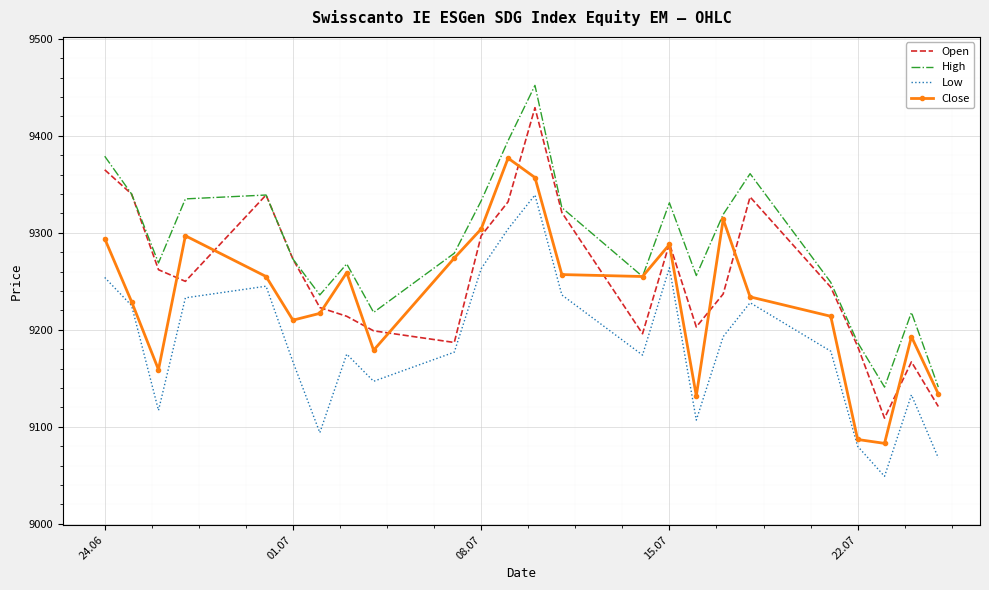

List the series in order of their overall mean, highest first.

High, Open, Close, Low